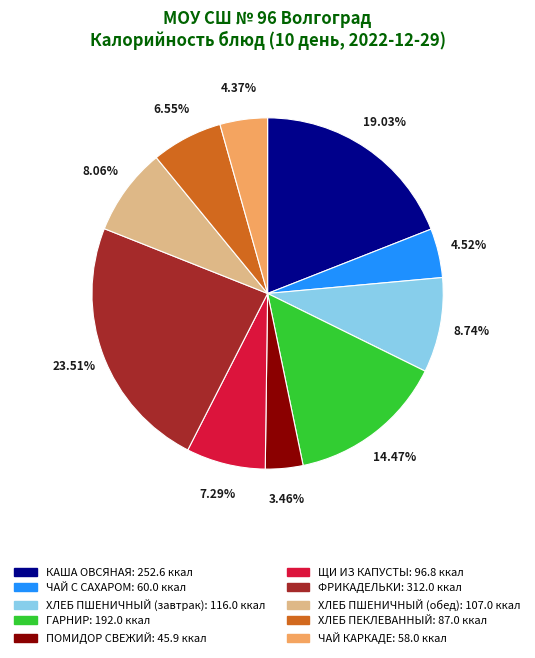

Count the number of slices in the pie.

10